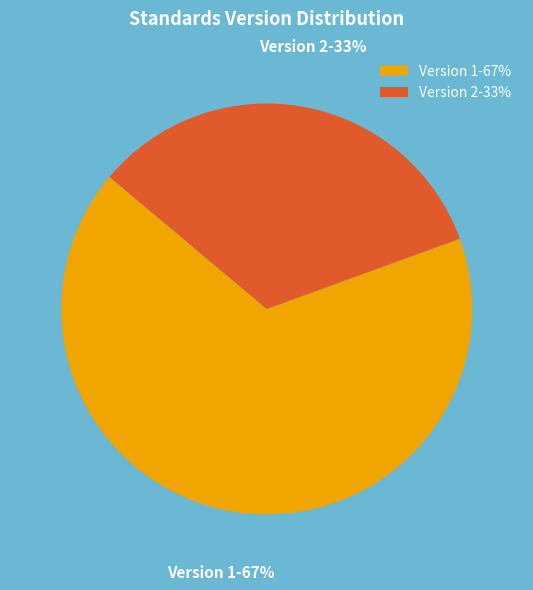

Approximately how many times larger is the value at Version 2 compared to Version 1?

0.5